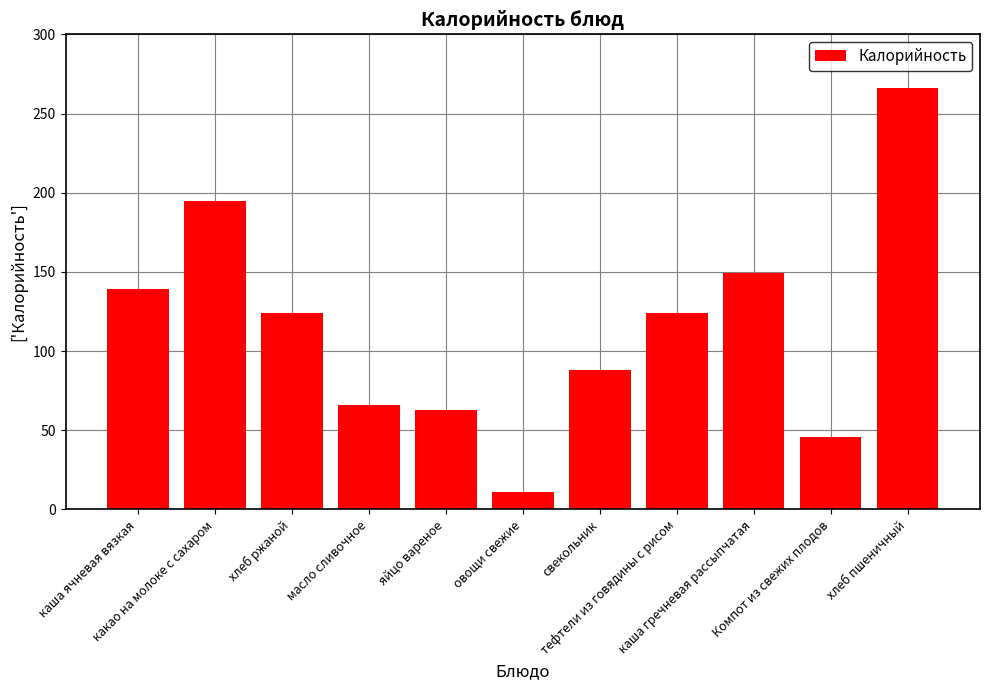

At which category does the chart reach its peak across all series?

хлеб пшеничный